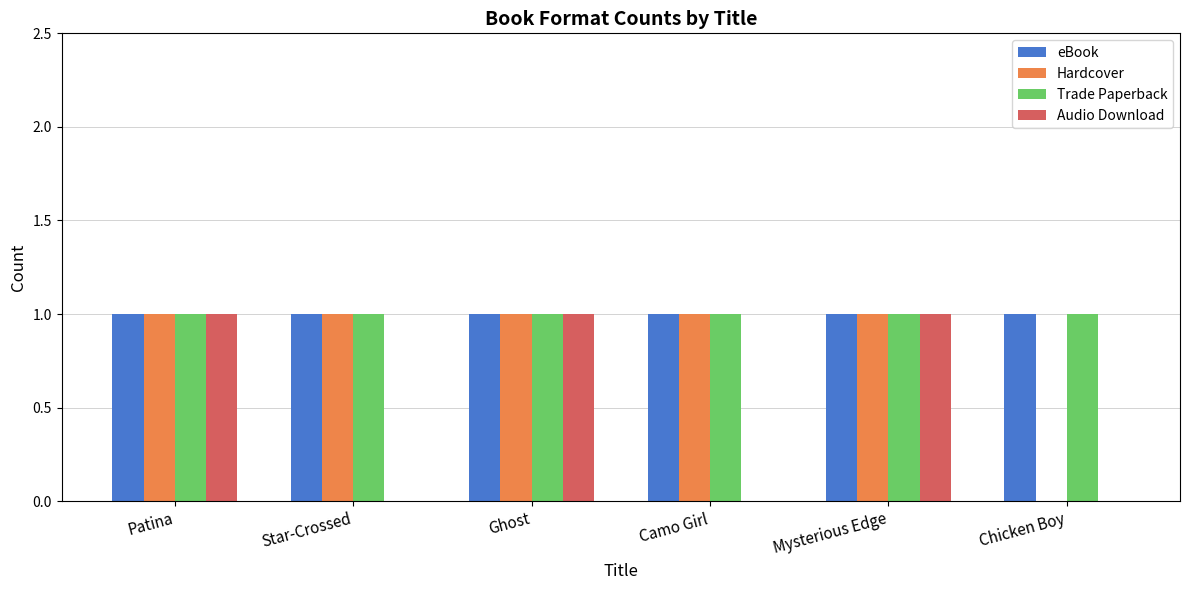

Is the value of Audio Download at Camo Girl greater than the value of eBook at Star-Crossed?

No